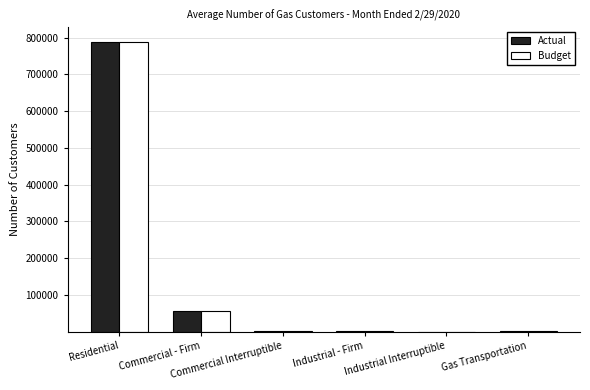

What is the maximum value shown in the chart?

789215